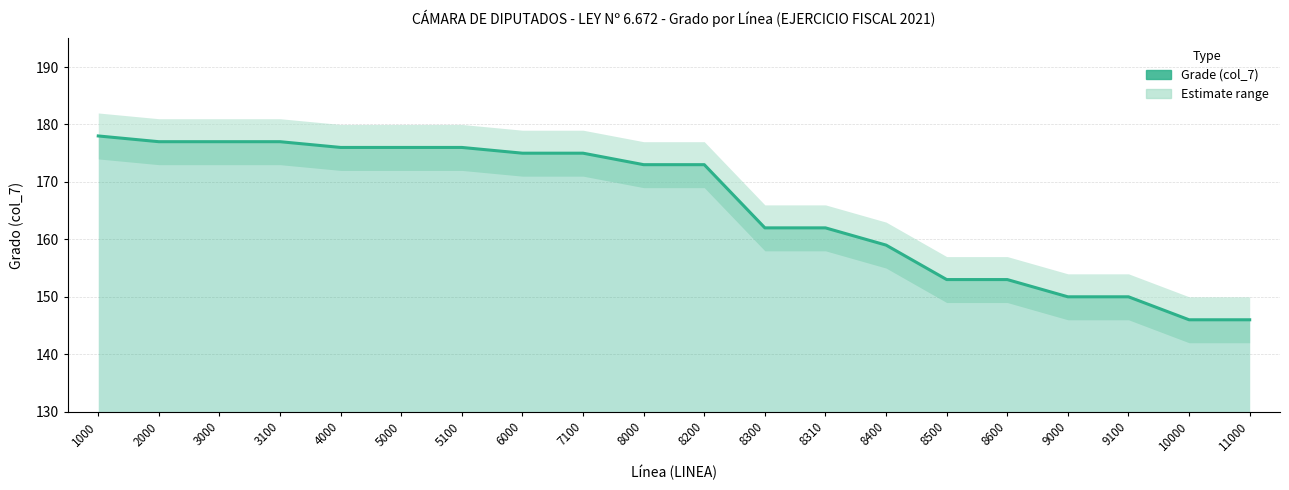

How many lines are shown in the chart?

1